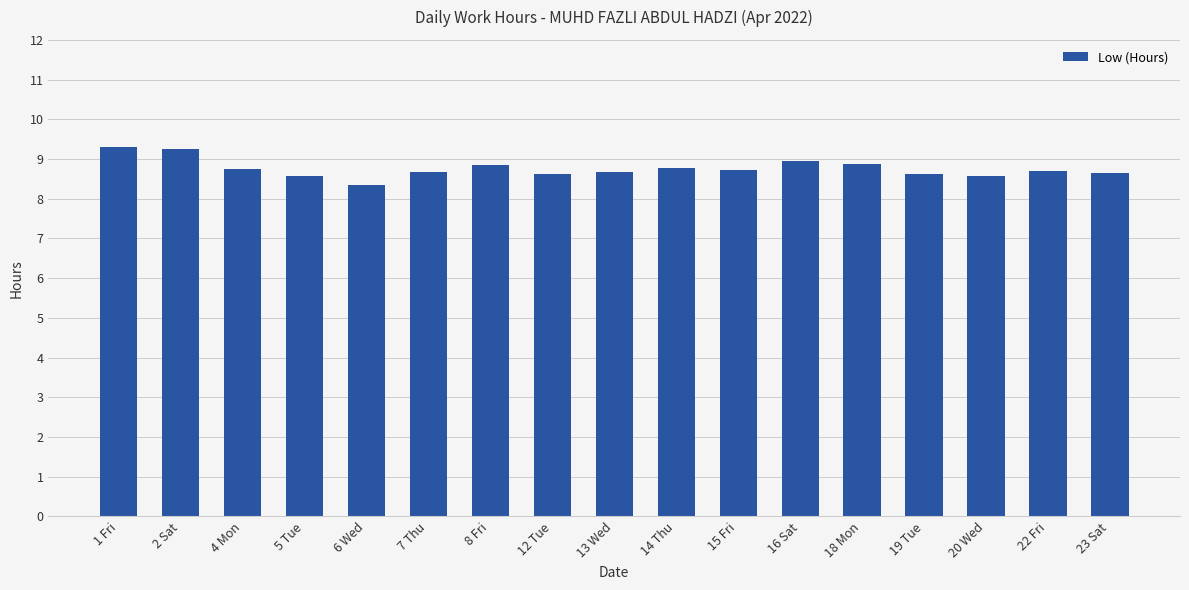

What is the value of the 10th bar from the left?

8.8